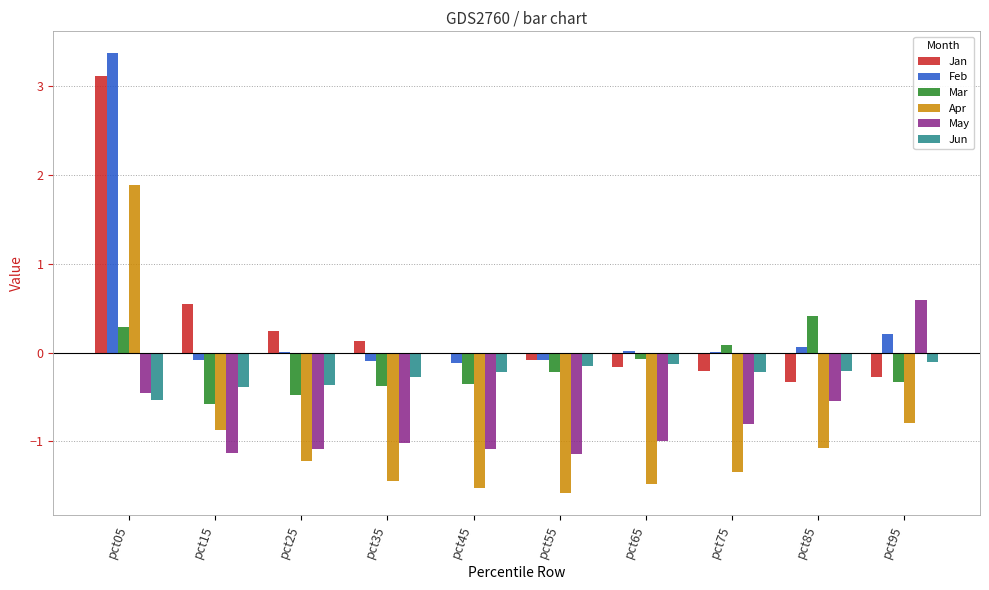

How many groups of bars are there?

10